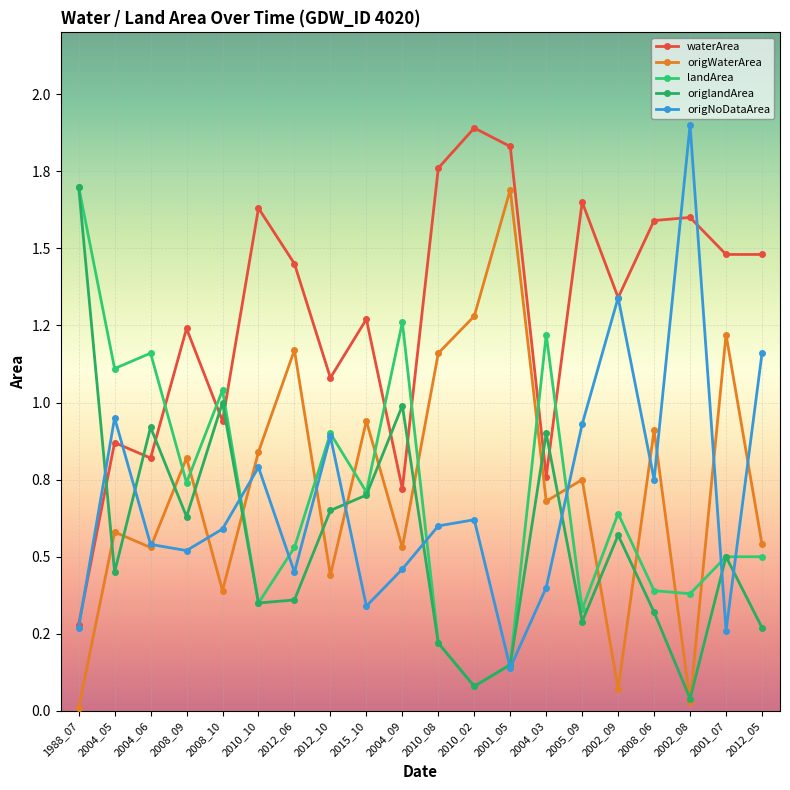

Is this an area chart (filled region under the line)?

No